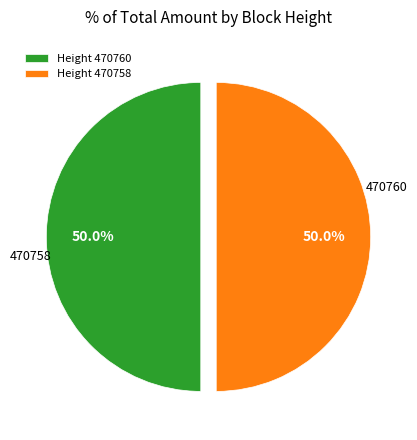

True or false: 470758 accounts for 59% of the total.

False